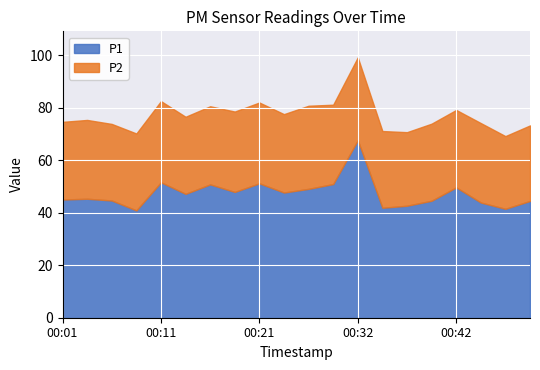

True or false: P1 and P2 cross at least once.

False